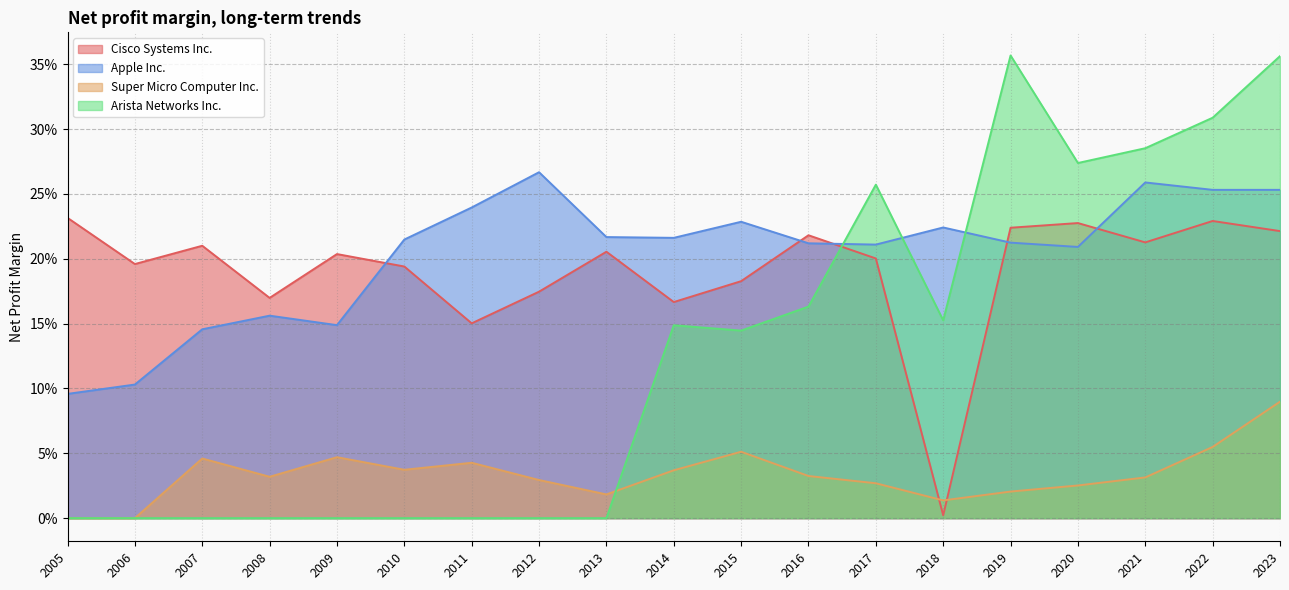

Rank the series at 2012 from lowest to highest value.

Arista Networks Inc., Super Micro Computer Inc., Cisco Systems Inc., Apple Inc.